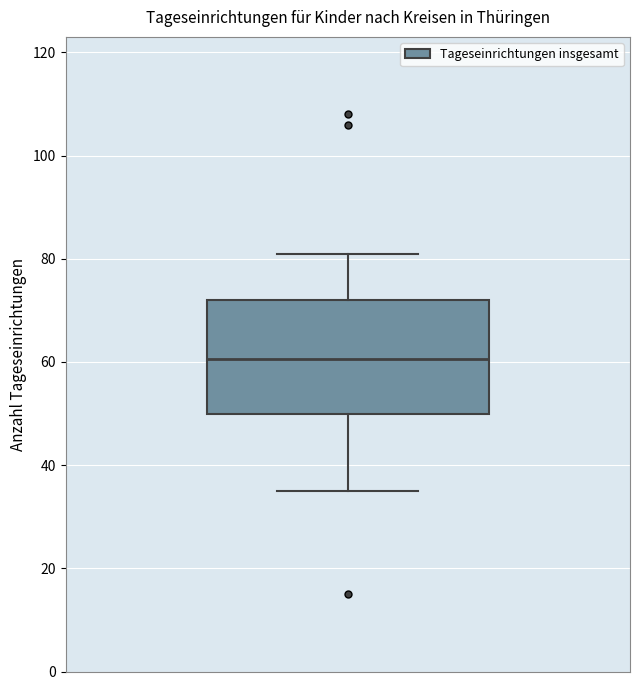

Where does the median line of the box sit on the y-axis? The values are not printed on the chart, so give them approximately, as read against the axis.

60